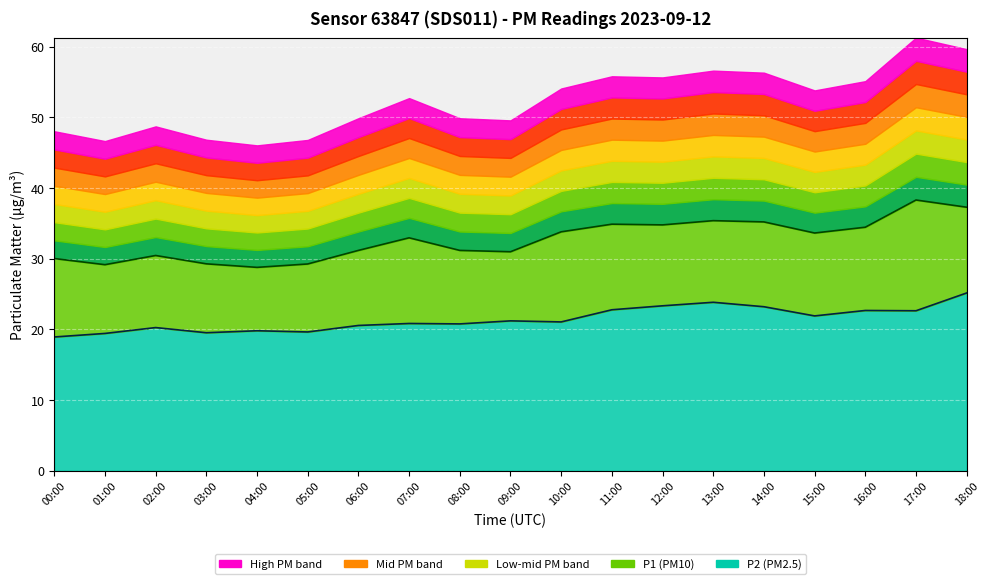

True or false: P1 line and P2 line intersect in this chart.

False